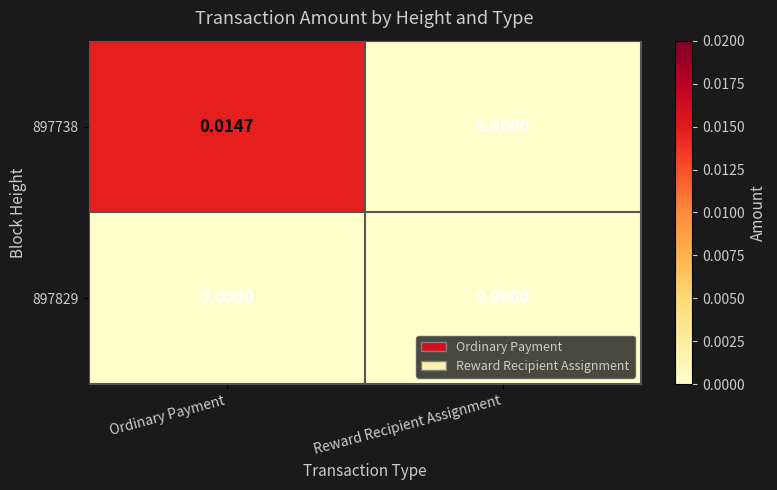

At which category does the chart reach its peak across all series?

Ordinary Payment